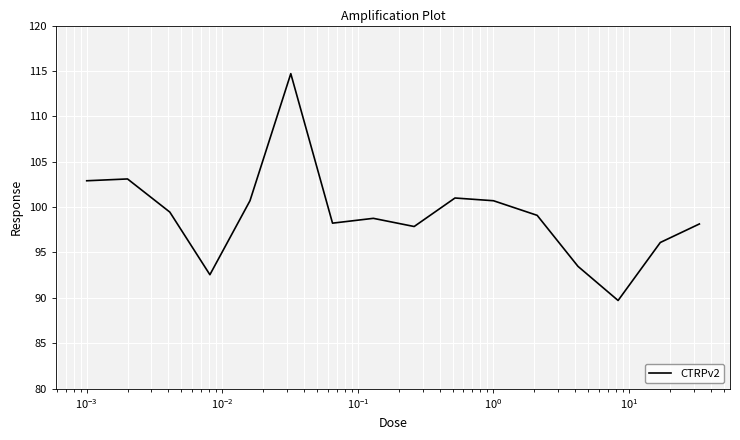

What is the maximum value shown in the chart?

114.7